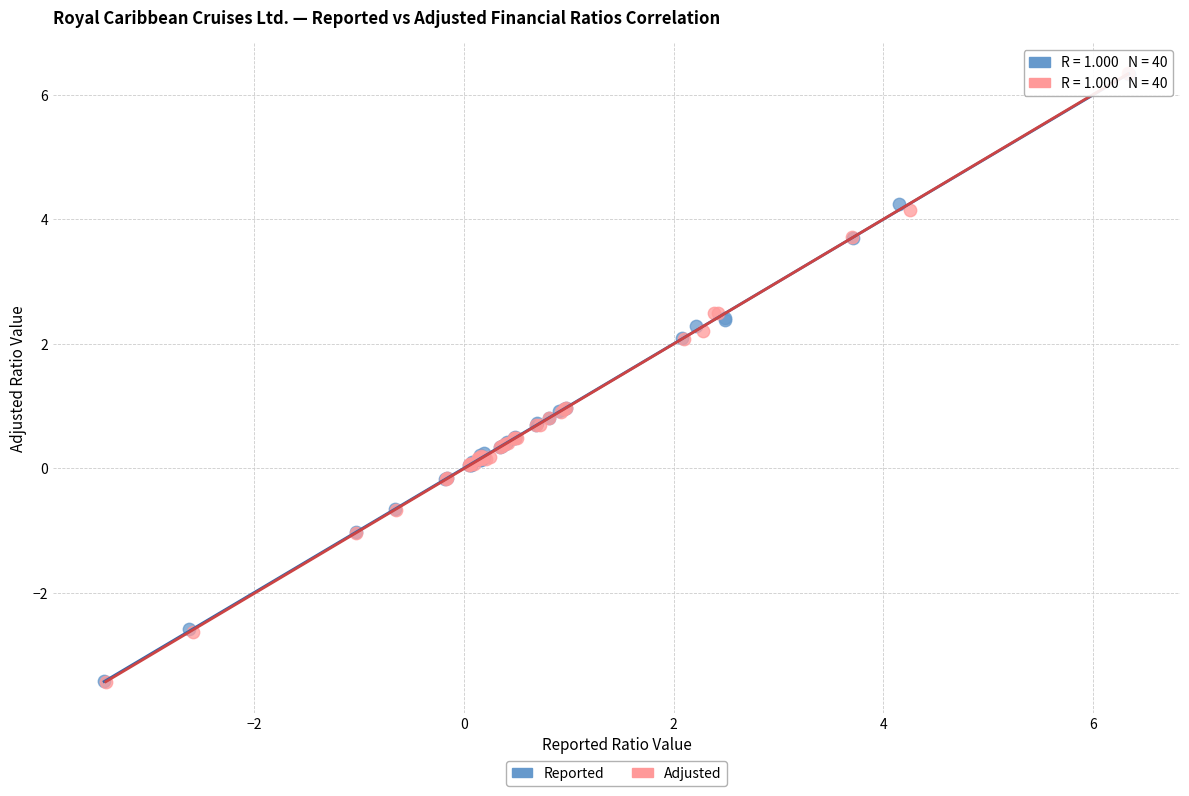

What are all the series names shown in the legend?

Reported, Adjusted